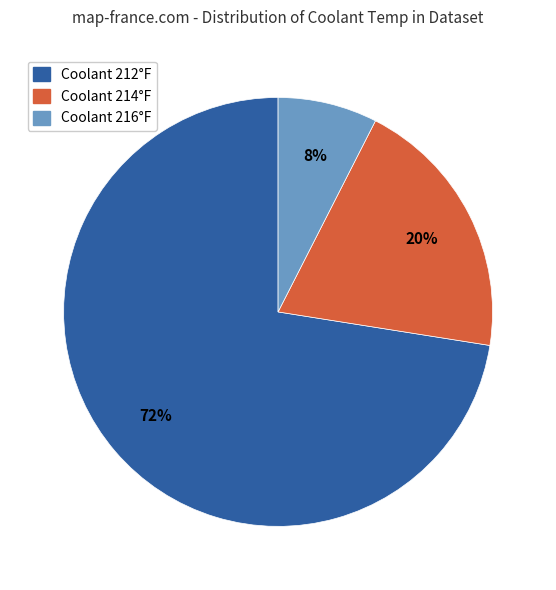

Does any single category account for the majority?

Yes